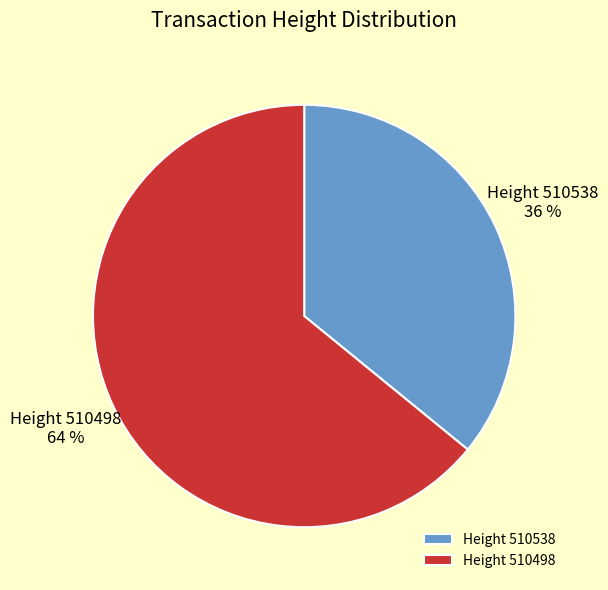

Which slice is the largest?

Height 510498